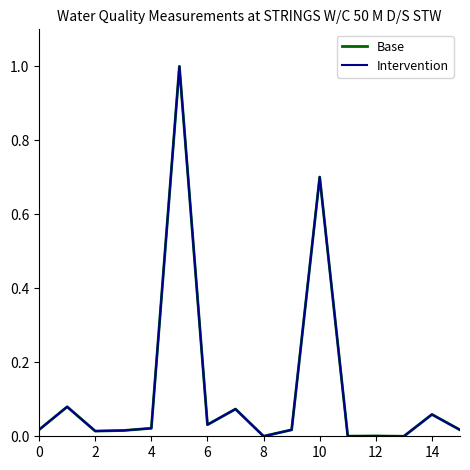

Is this an area chart (filled region under the line)?

No